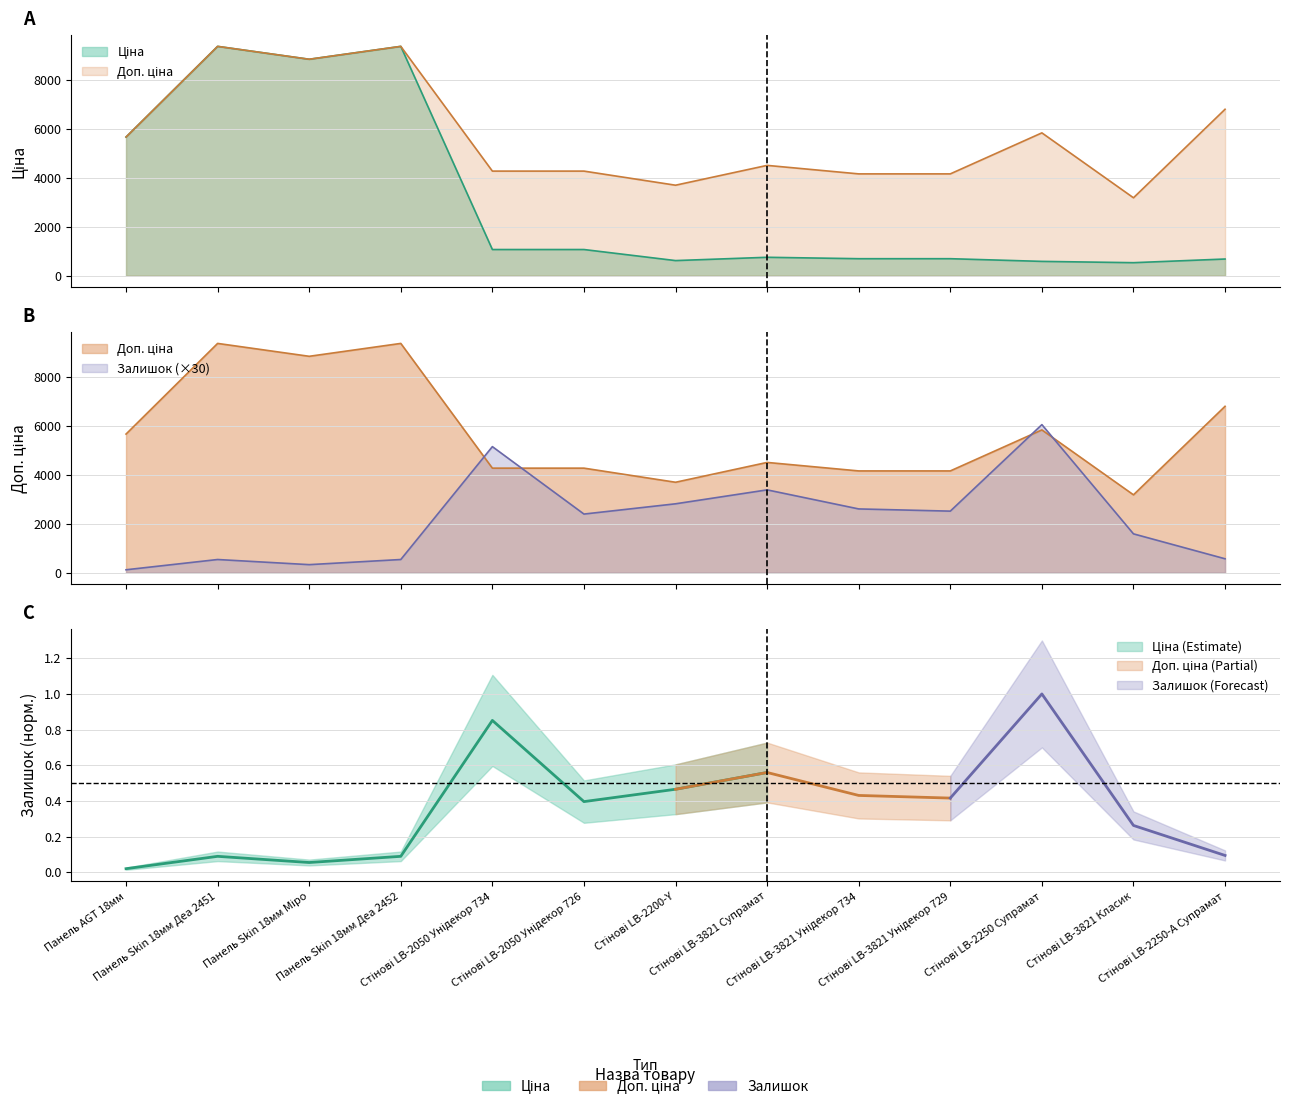

Between which two adjacent categories do Залишок and Ціна first intersect?

Панель Skin 18мм Деа 2452 and Стінові LB-2050 Унідекор 734